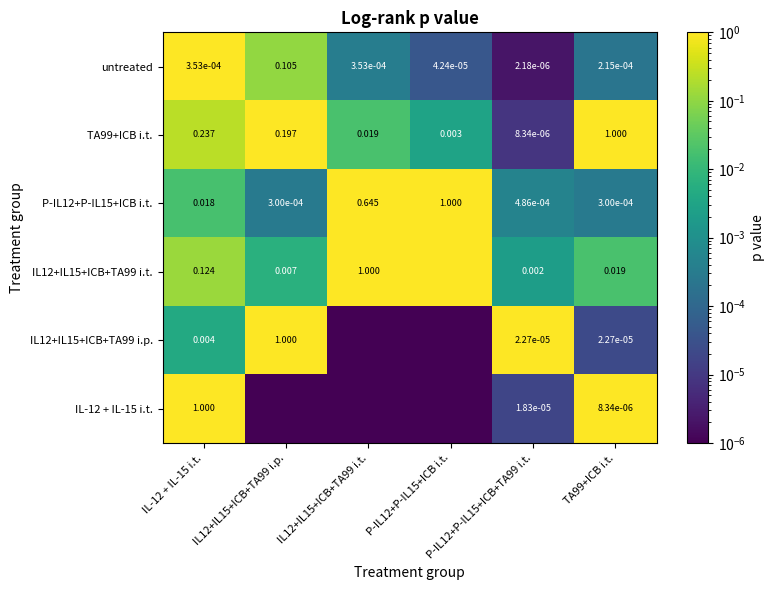

Is the value of TA99+ICB i.t. at IL-12 + IL-15 i.t. greater than the value of IL12+IL15+ICB+TA99 i.t. at IL-12 + IL-15 i.t.?

Yes